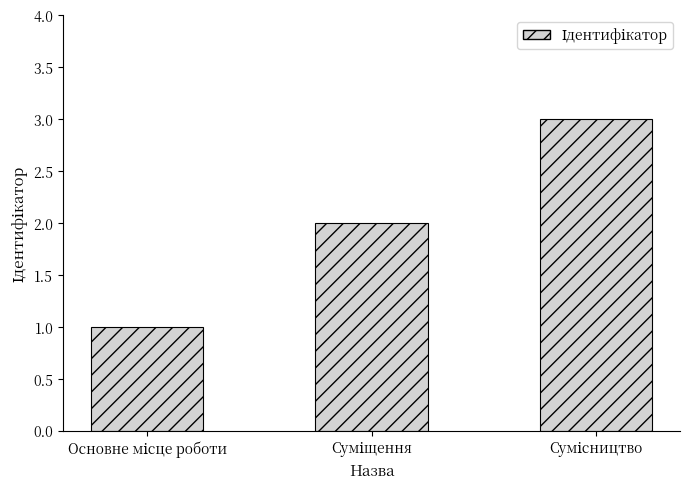

What is the maximum value shown in the chart?

3